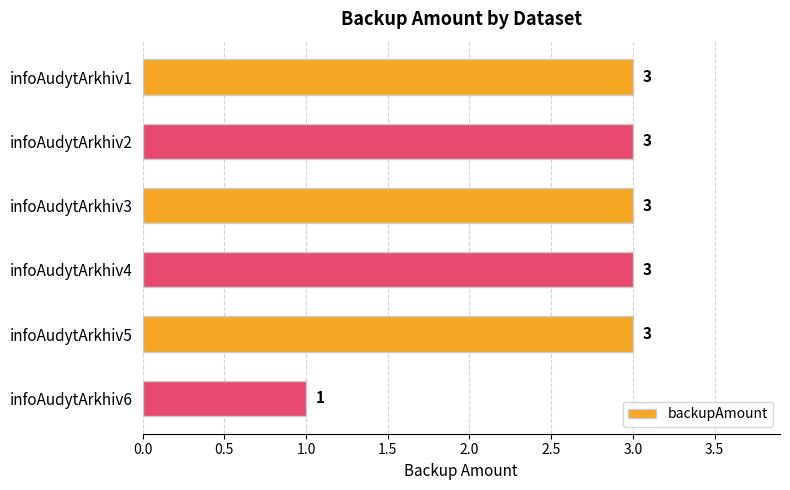

At which category does the chart reach its minimum across all series?

infoAudytArkhiv6